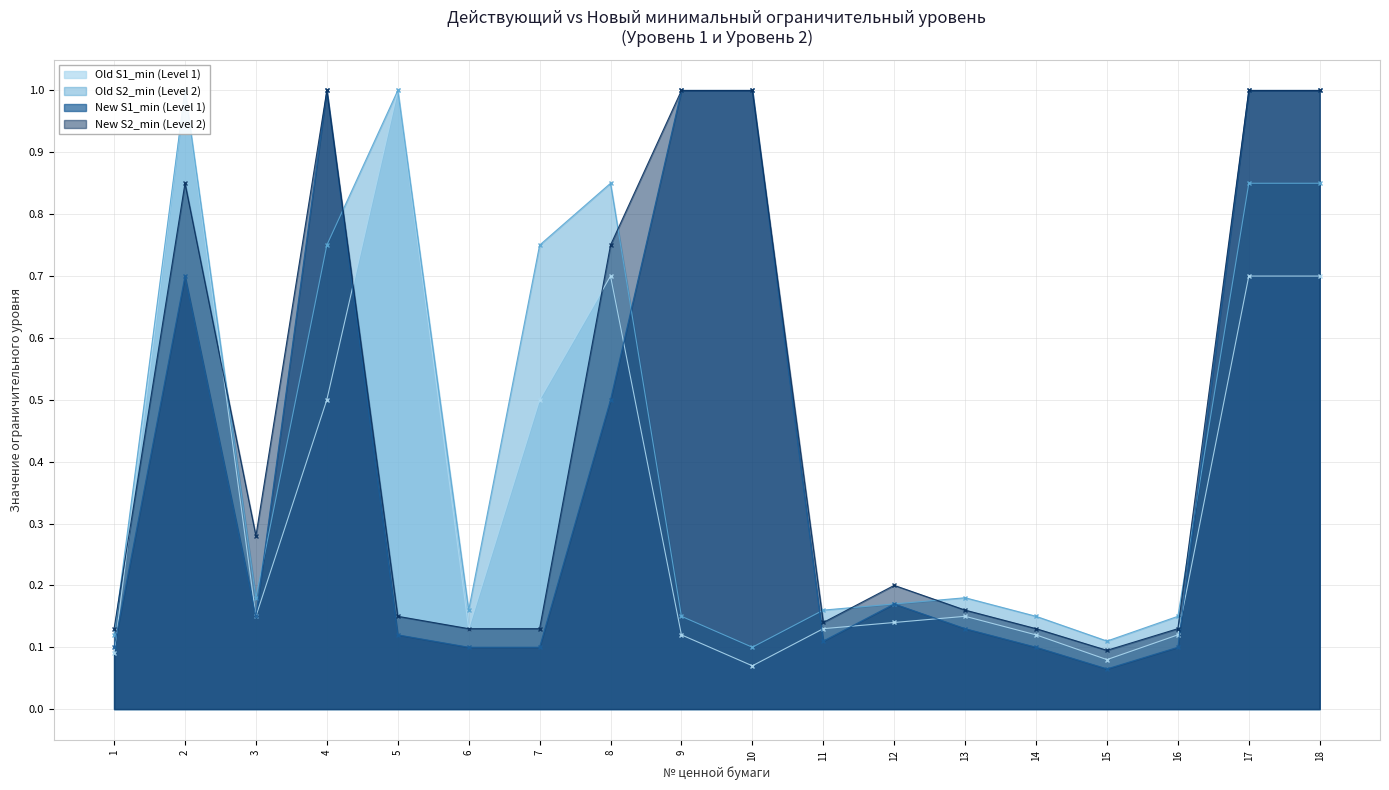

Which series has the largest range (max minus min)?

New S1_min (Level 1)